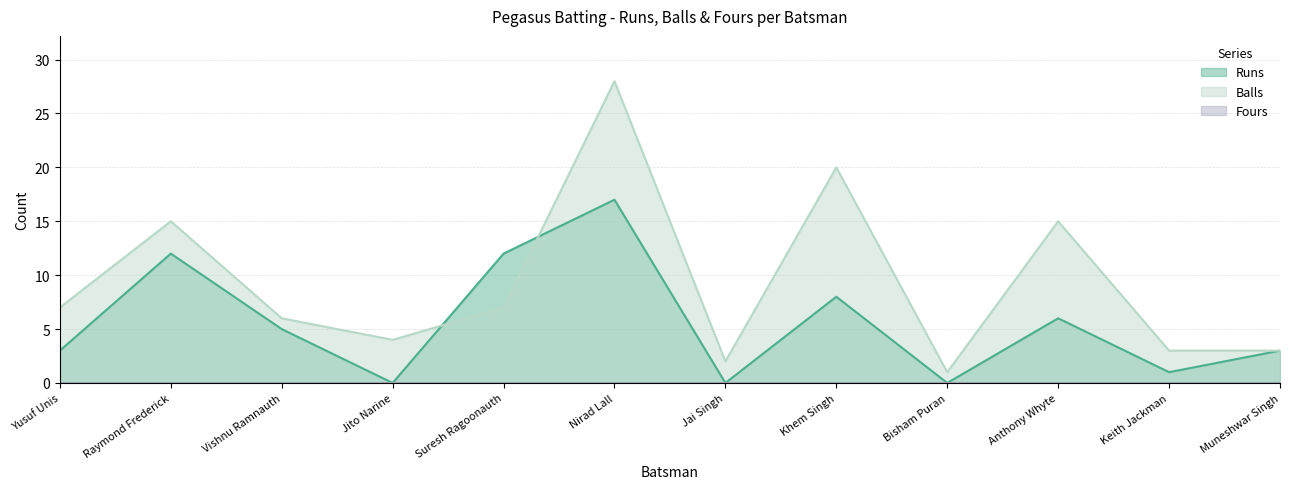

Rank the categories by Runs value from lowest to highest.

Jito Narine, Jai Singh, Bisham Puran, Keith Jackman, Yusuf Unis, Muneshwar Singh, Vishnu Ramnauth, Anthony Whyte, Khem Singh, Raymond Frederick, Suresh Ragoonauth, Nirad Lall